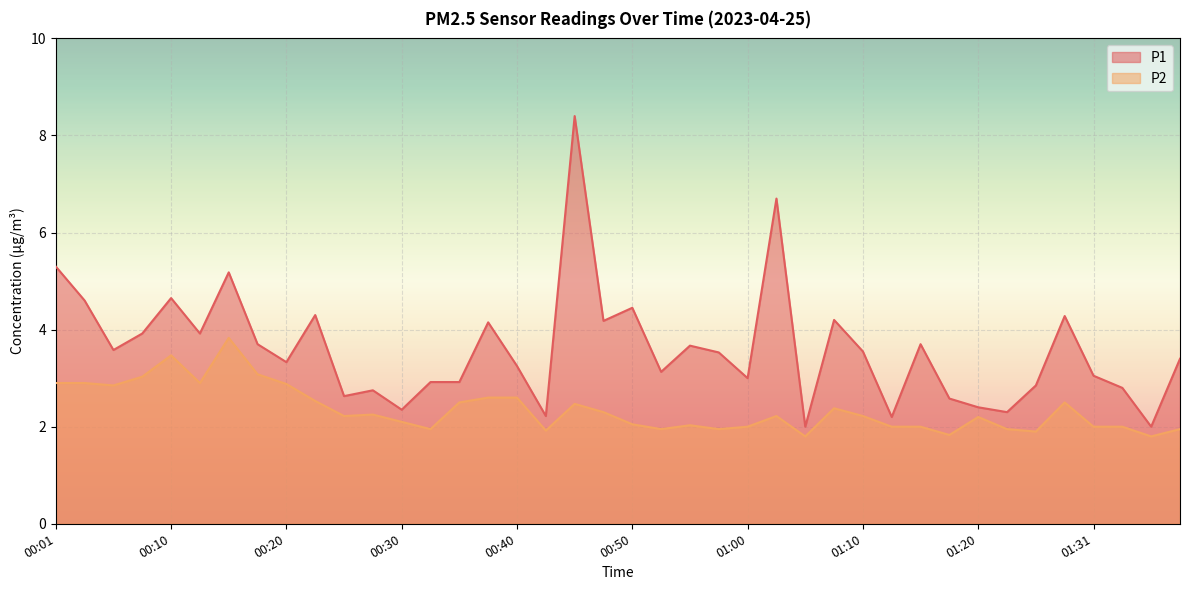

How many data points in P1 are less than 3?

14